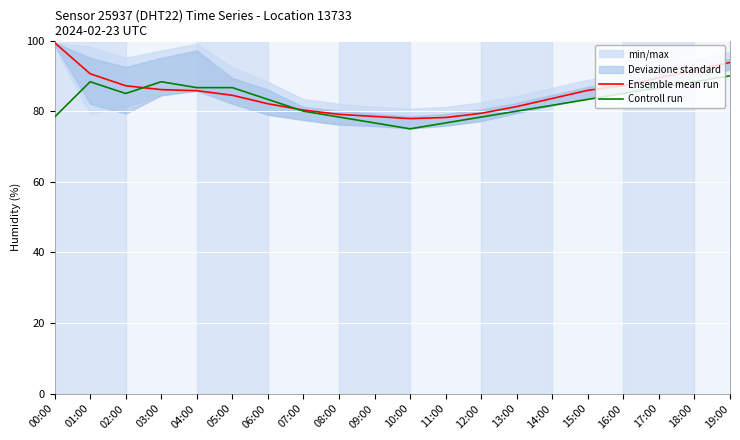

How many data points does each series have?

20